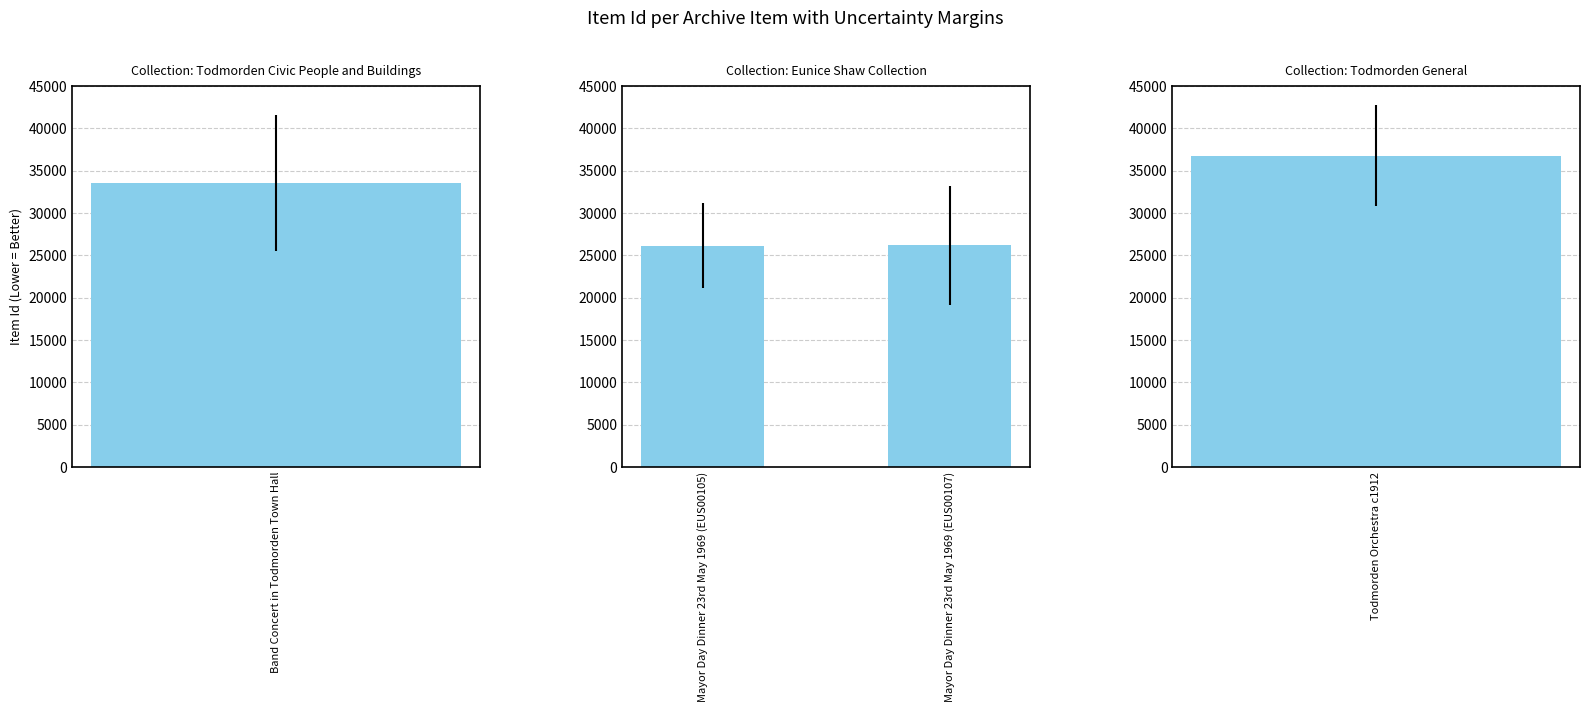

Are the bars grouped side by side (vs. stacked)?

No